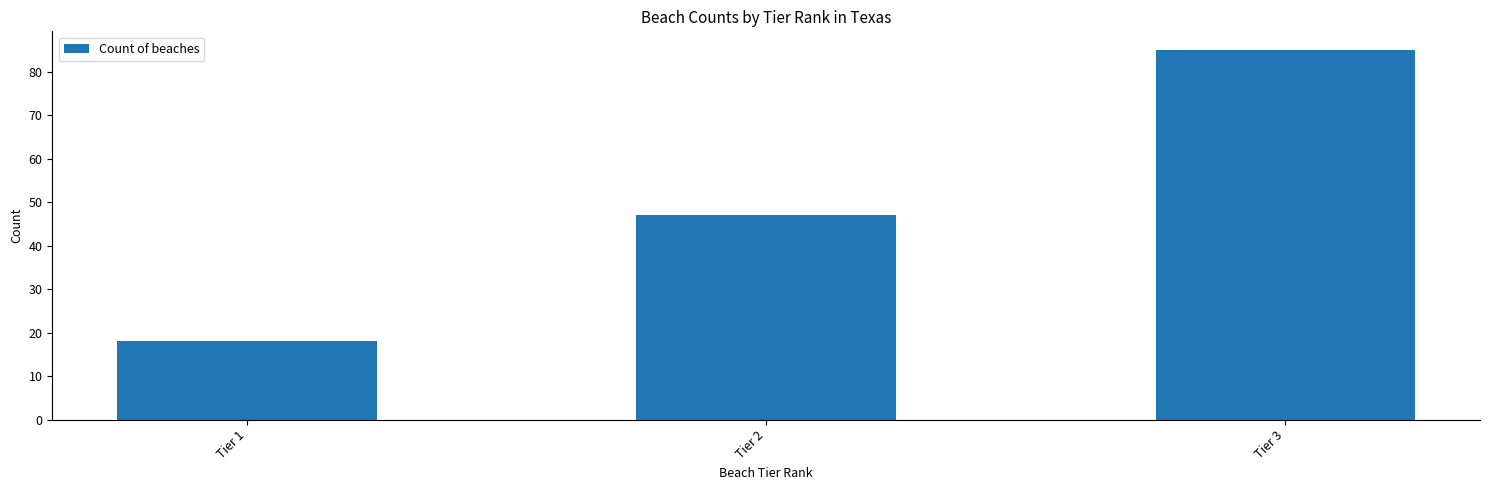

What is the sum of the values at Tier 2 and Tier 3?

132